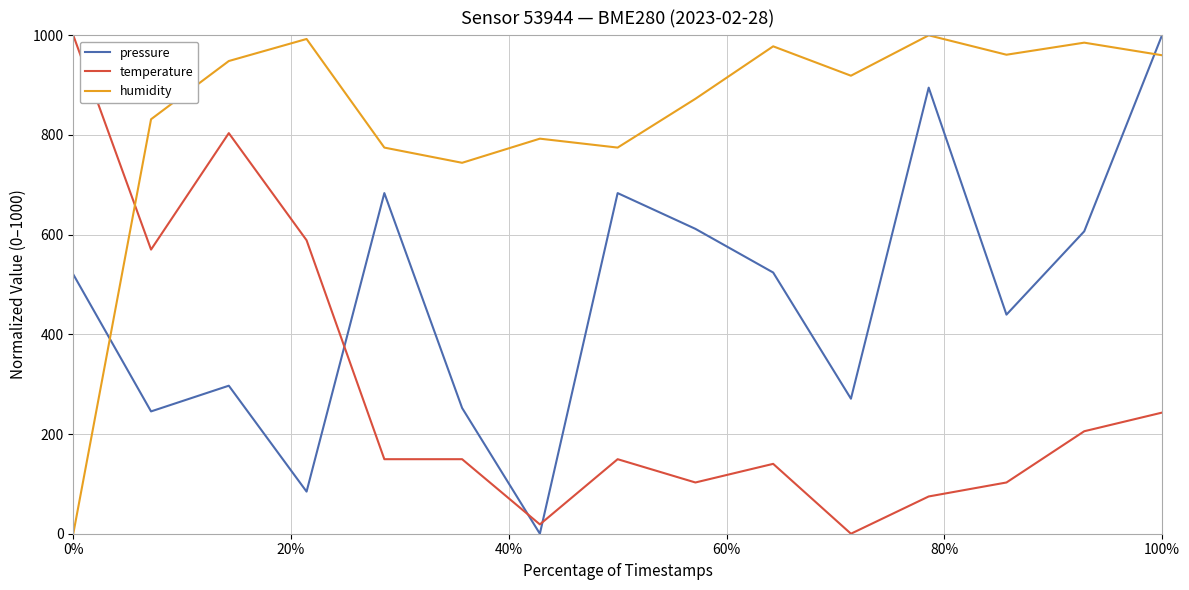

Which series has the largest total across all categories?

humidity